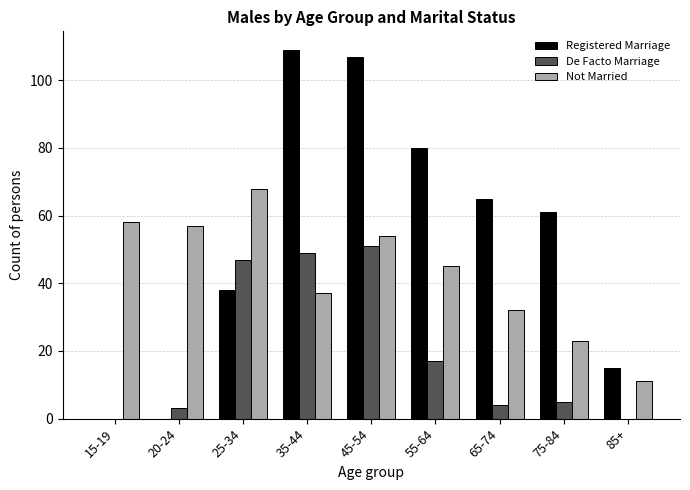

What value does the Not Married series have at 65-74?

32